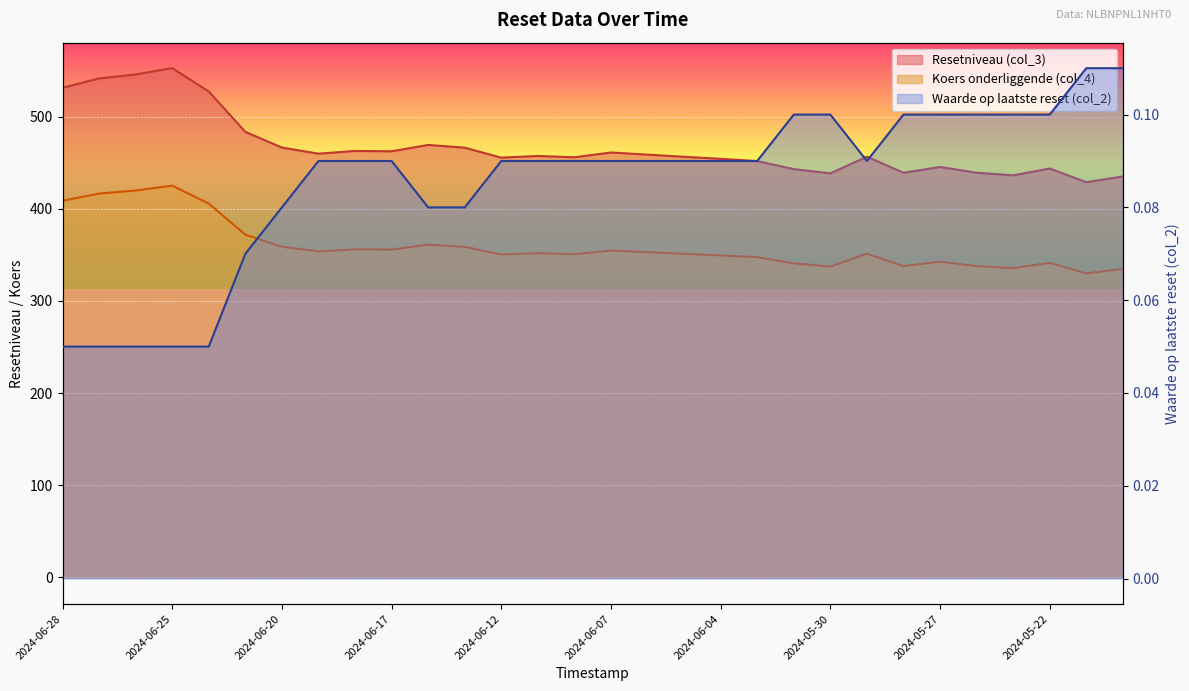

True or false: Waarde op laatste reset (col_2) and Koers onderliggende (col_4) intersect in this chart.

False